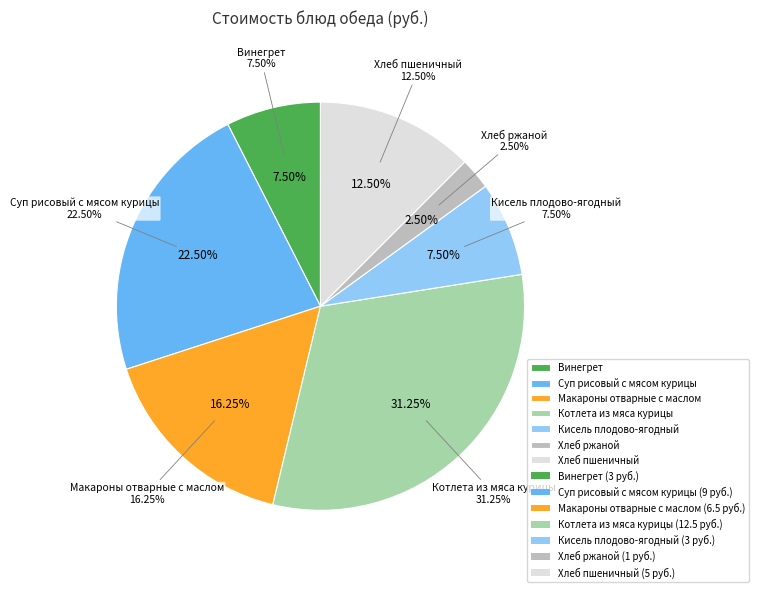

Is Кисель плодово-ягодный the majority of the pie?

No